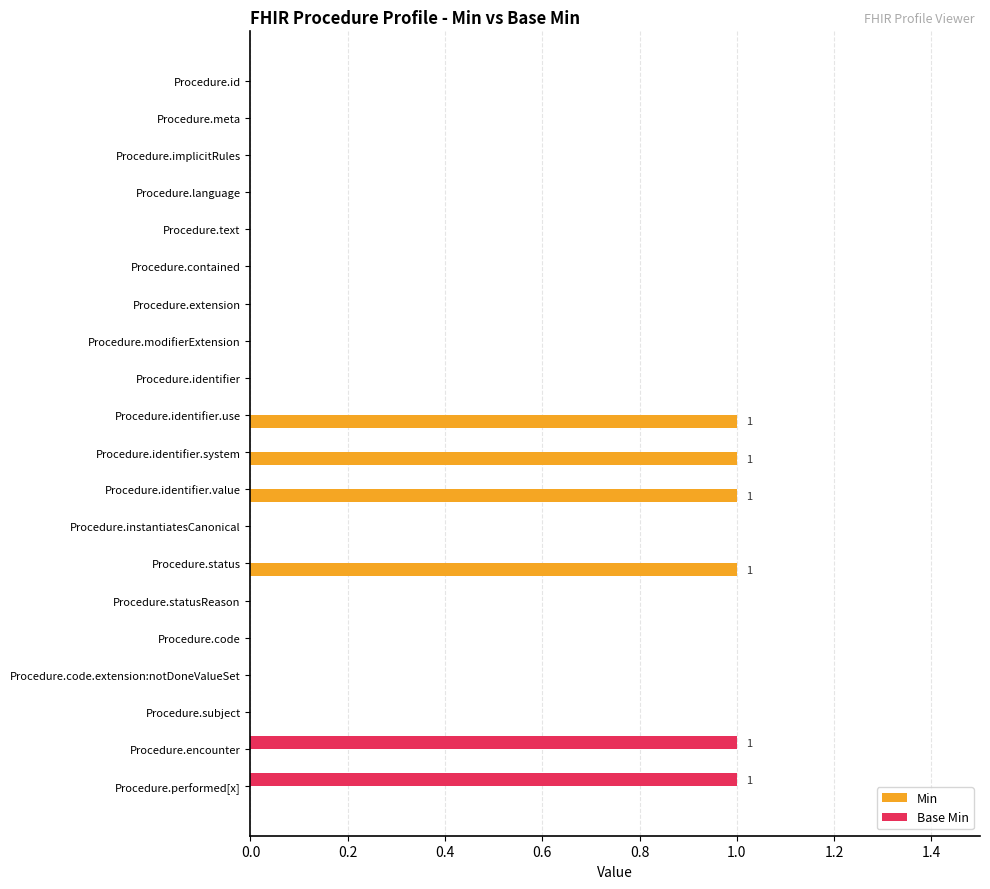

How many series are shown in this chart?

2